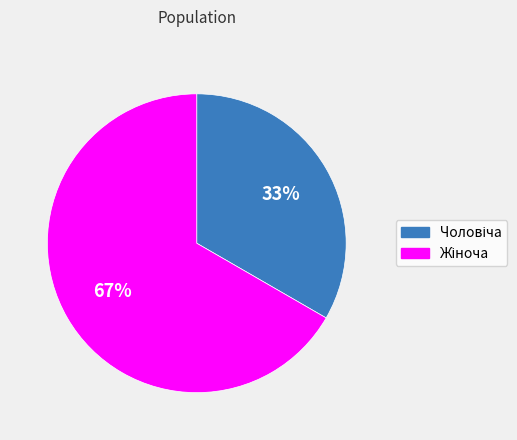

Is there a majority slice in this chart?

Yes